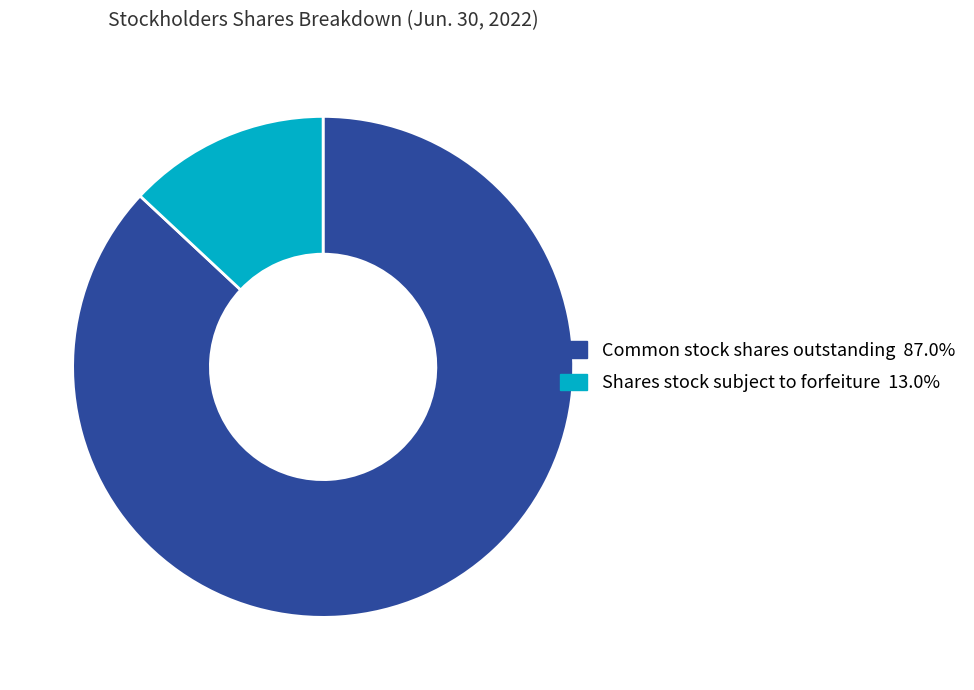

How many segments does this pie chart have?

2